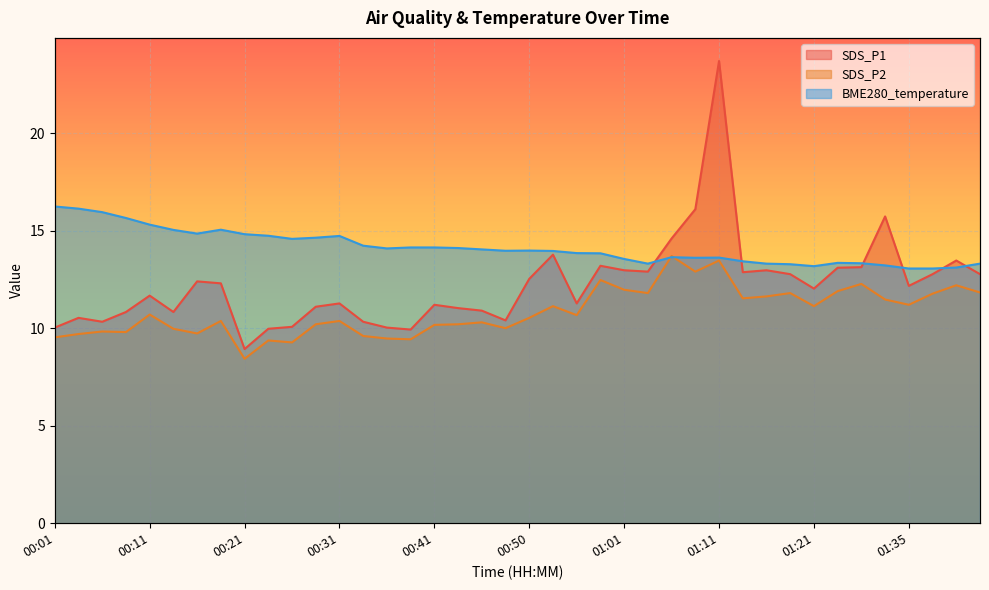

How many values in the SDS_P1 series exceed 12?

21